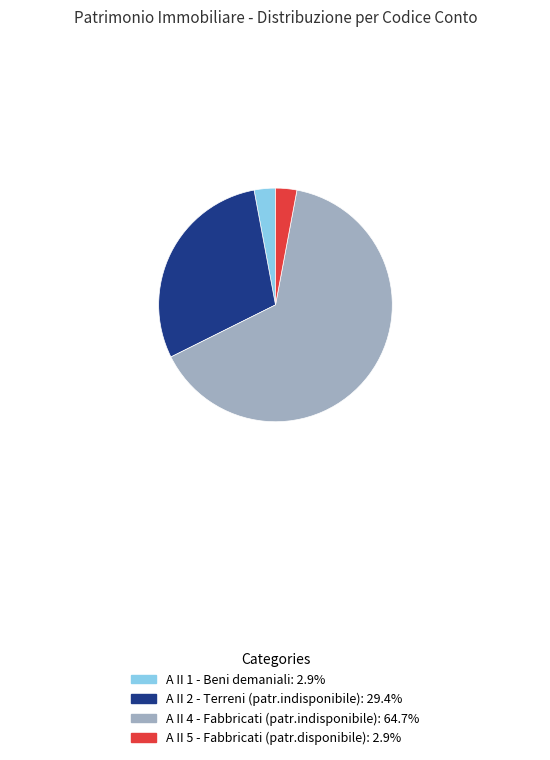

What is the largest slice in the pie chart?

A II 4 - Fabbricati (patr.indisponibile)